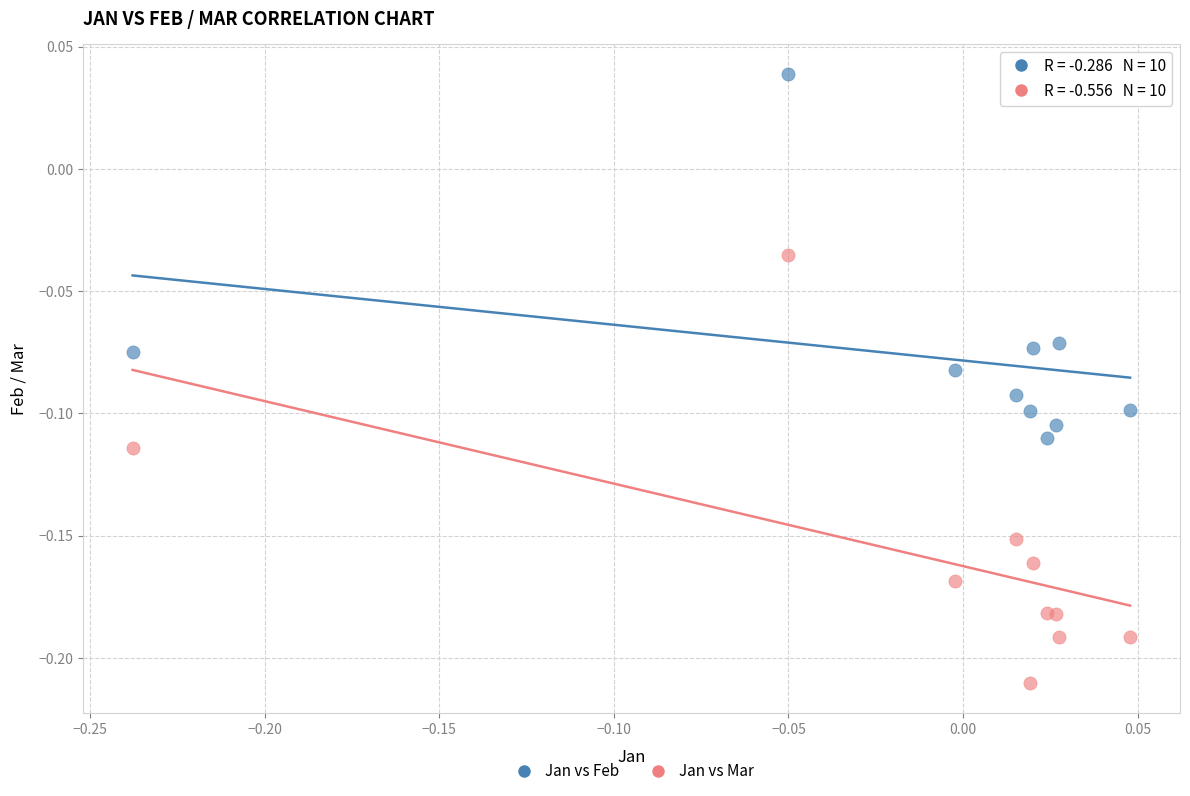

Which series has the widest spread of Y values?

Jan vs Mar